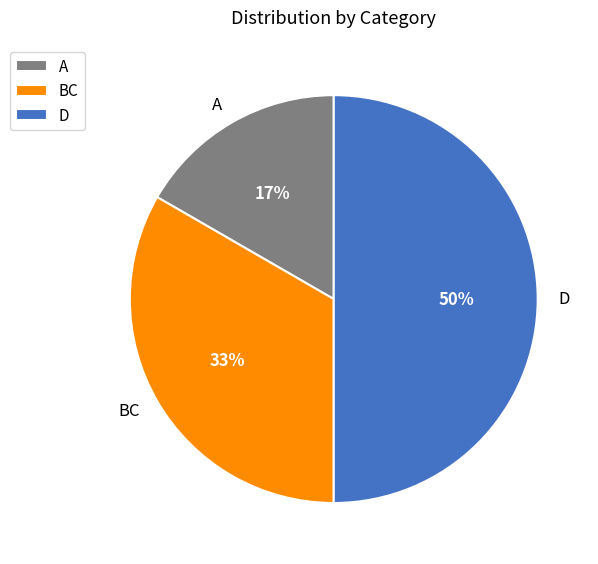

To the nearest percent, what is the difference between the BC and D slice percentages?

17%